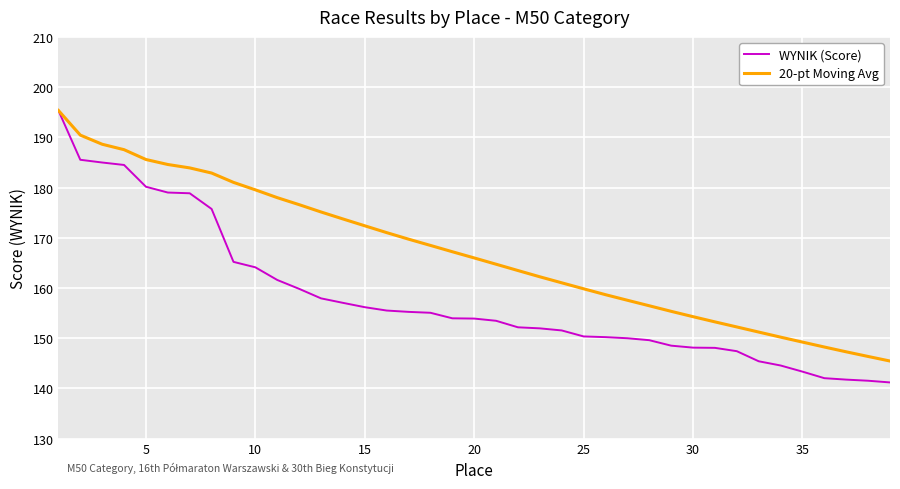

Which series has the largest range (max minus min)?

WYNIK (Score)